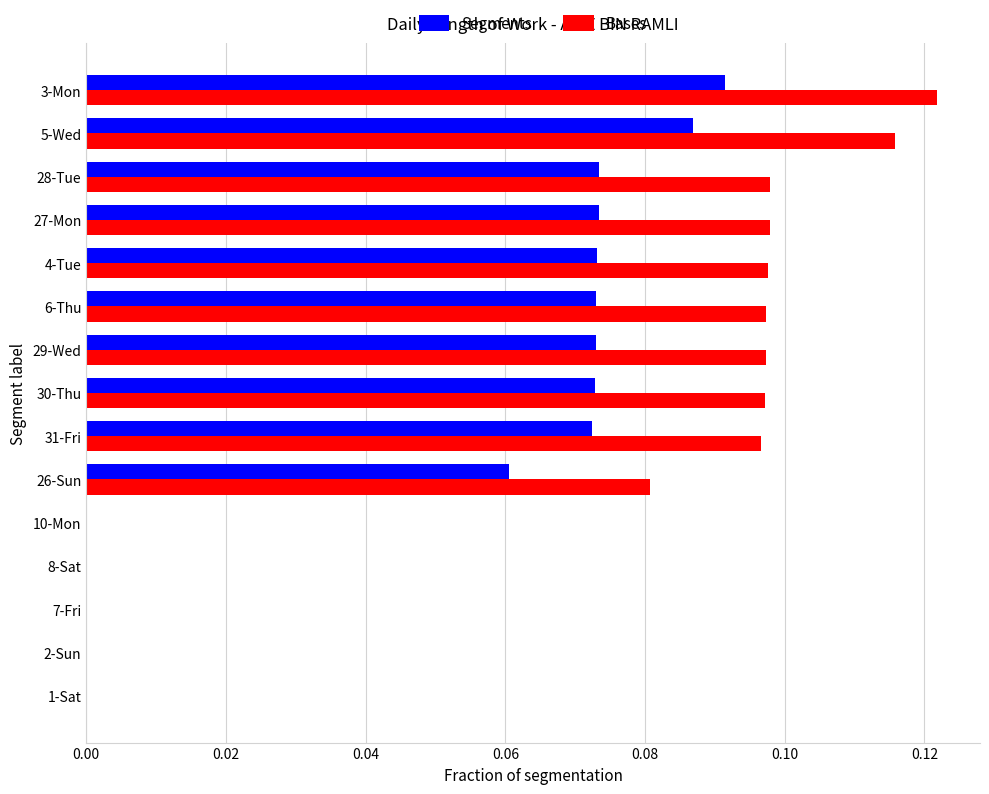

Which series has the largest total across all categories?

Bases